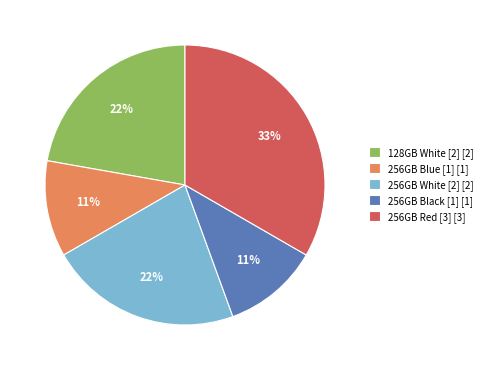

Does 256GB Black [1] account for over 50% of the chart?

No